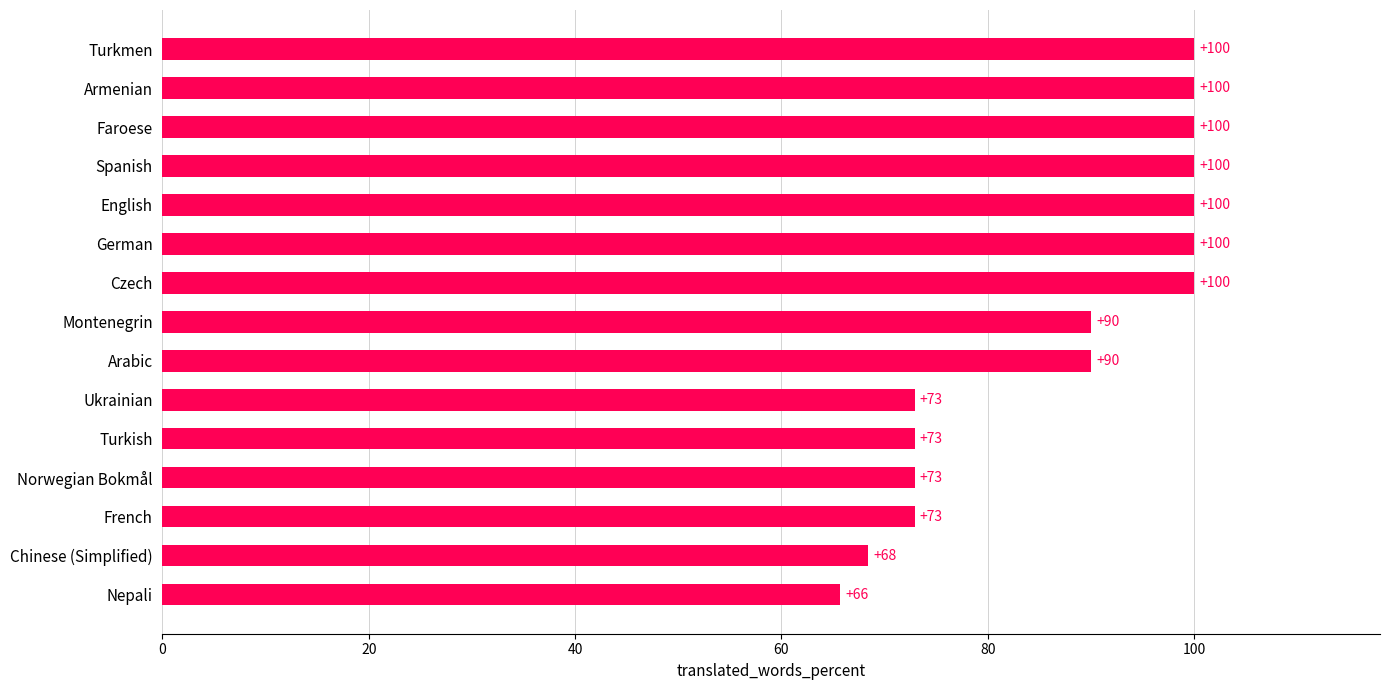

True or false: the data shows 100.0 at English.

True